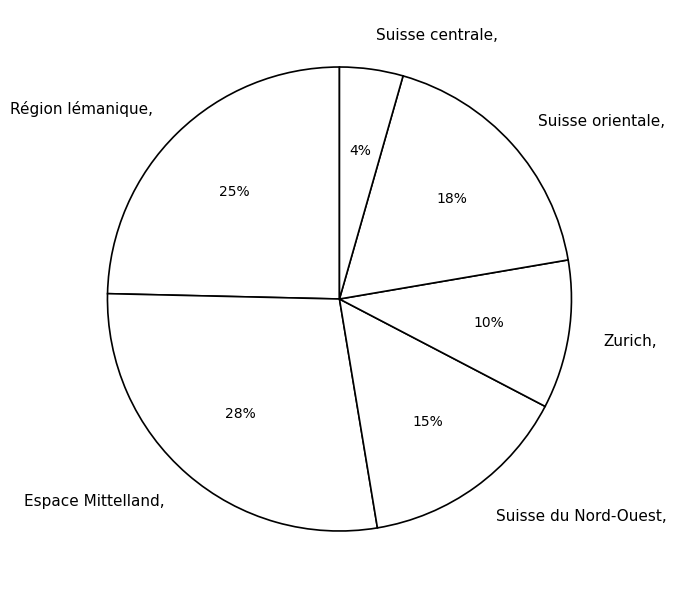

Do Région lémanique and Suisse du Nord-Ouest together represent more than half of the pie?

No